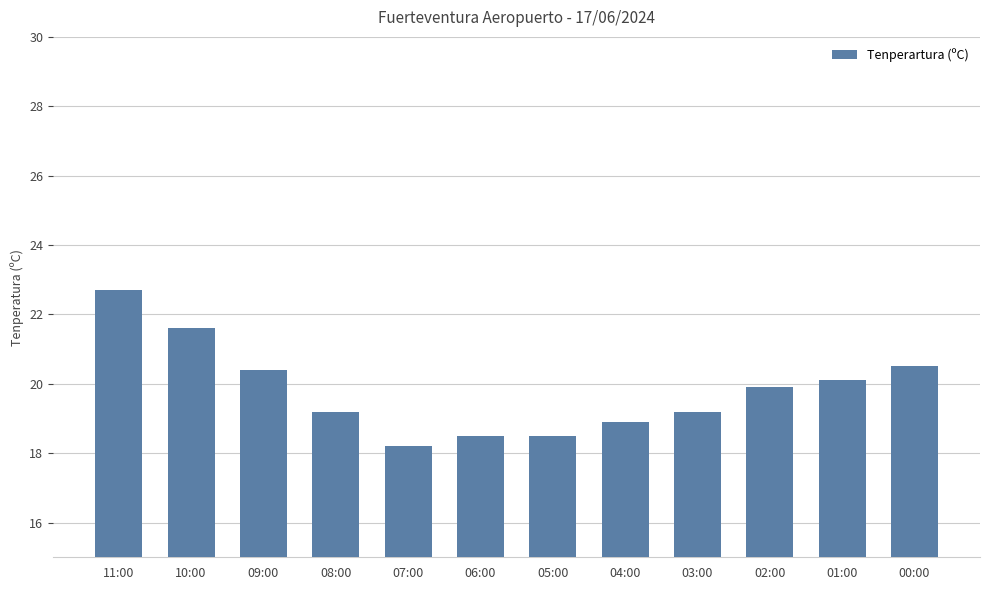

Approximately how many times larger is the value at 09:00 compared to 07:00?

1.1